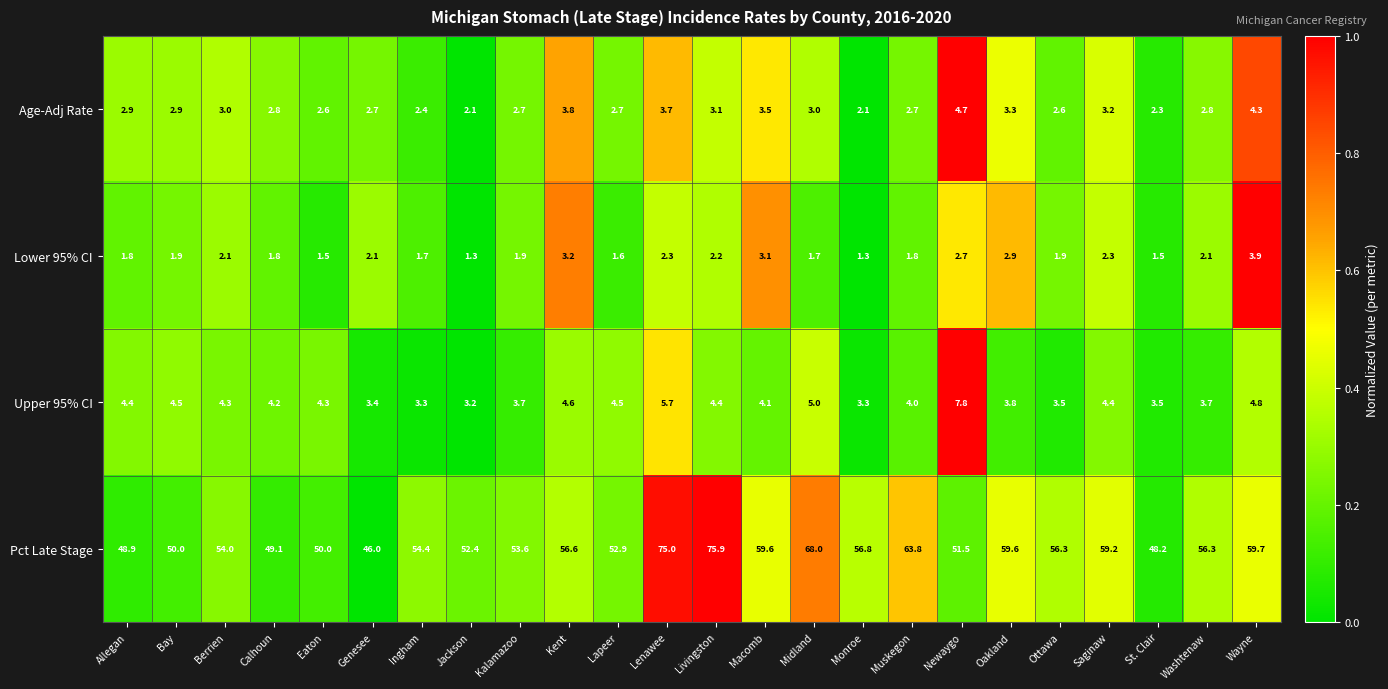

Is the value of Upper 95% CI at Kent greater than the value of Age-Adj Rate at Washtenaw?

Yes